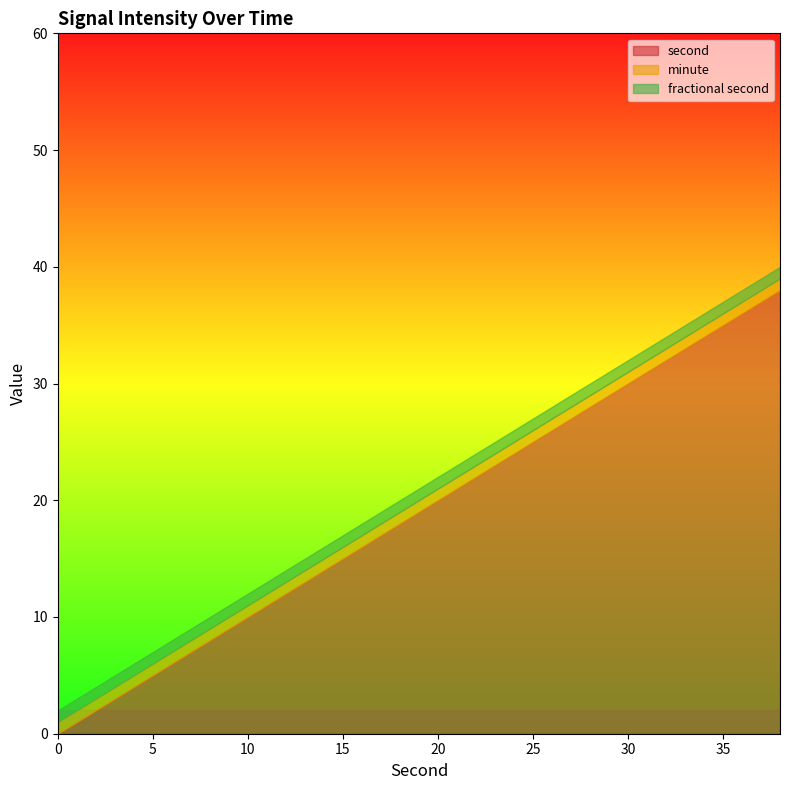

True or false: second has more than 0 points higher than both neighbors.

False